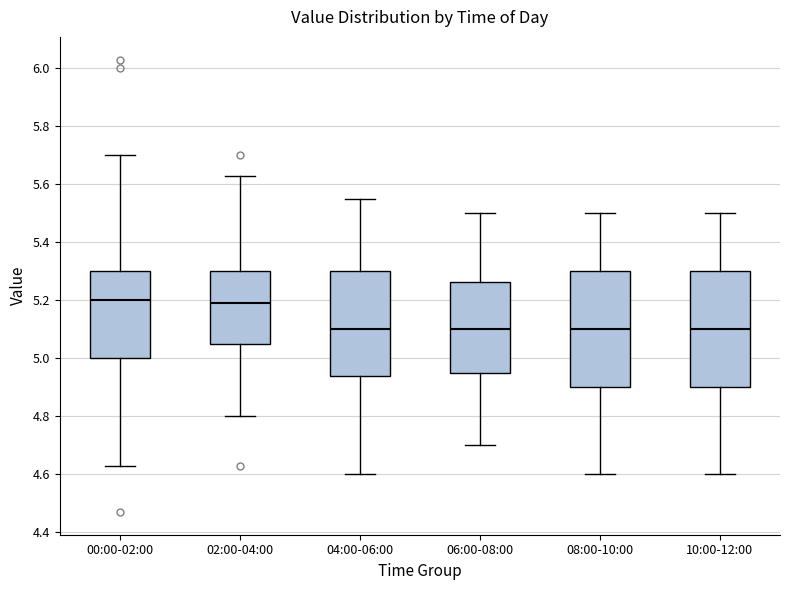

Reading left to right, transcribe this box plot: for each box, give where its median line is, the range the box spans, and where its two whiskers end, as read against the y-axis. The values are not printed on the chart, so give them approximately, as read against the axis.

00:00-02:00: median 5.20, box 5.00 to 5.30, whiskers 4.64 to 5.70
02:00-04:00: median 5.20, box 5.06 to 5.30, whiskers 4.80 to 5.64
04:00-06:00: median 5.10, box 4.94 to 5.30, whiskers 4.60 to 5.56
06:00-08:00: median 5.10, box 4.96 to 5.26, whiskers 4.70 to 5.50
08:00-10:00: median 5.10, box 4.90 to 5.30, whiskers 4.60 to 5.50
10:00-12:00: median 5.10, box 4.90 to 5.30, whiskers 4.60 to 5.50